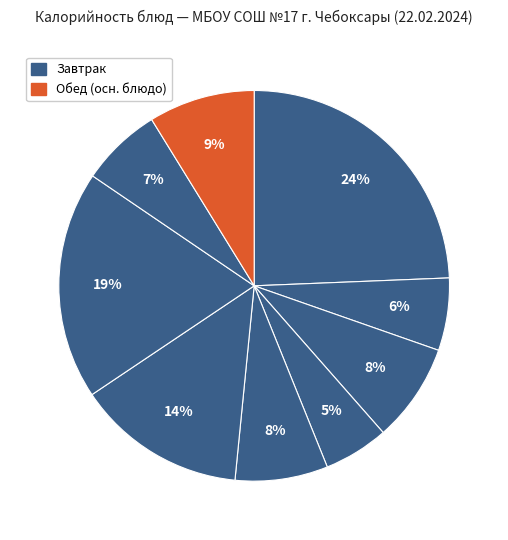

Count the number of slices in the pie.

9